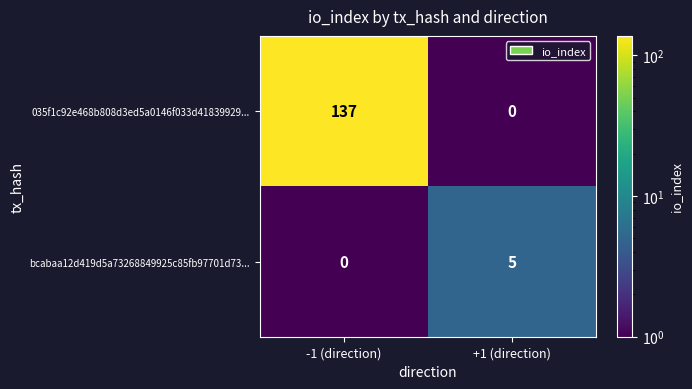

What is the minimum value shown in the chart?

0